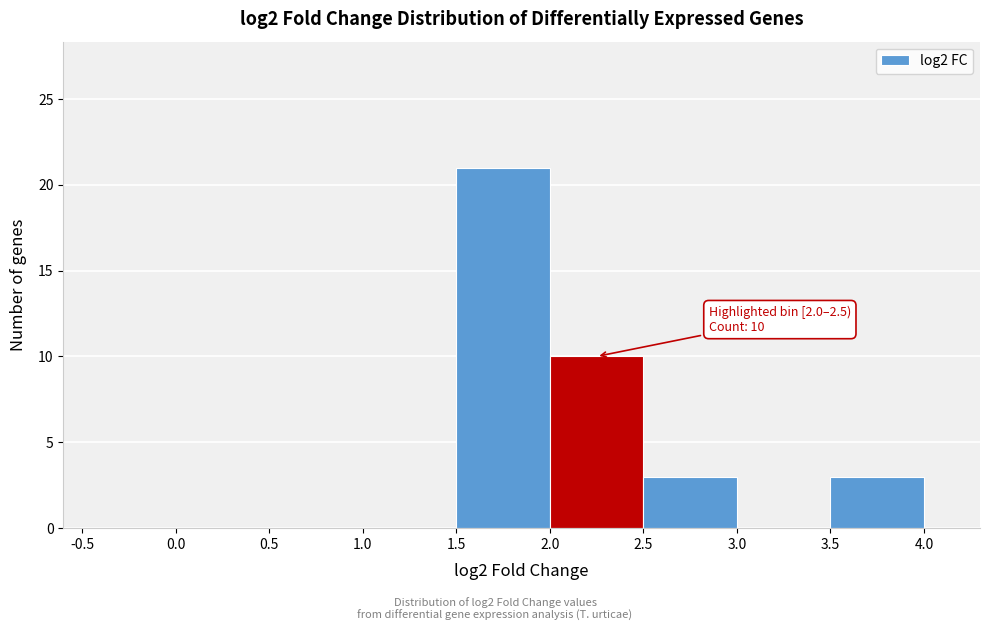

Which range on the x-axis has the tallest bar?

1.5 to 2.0